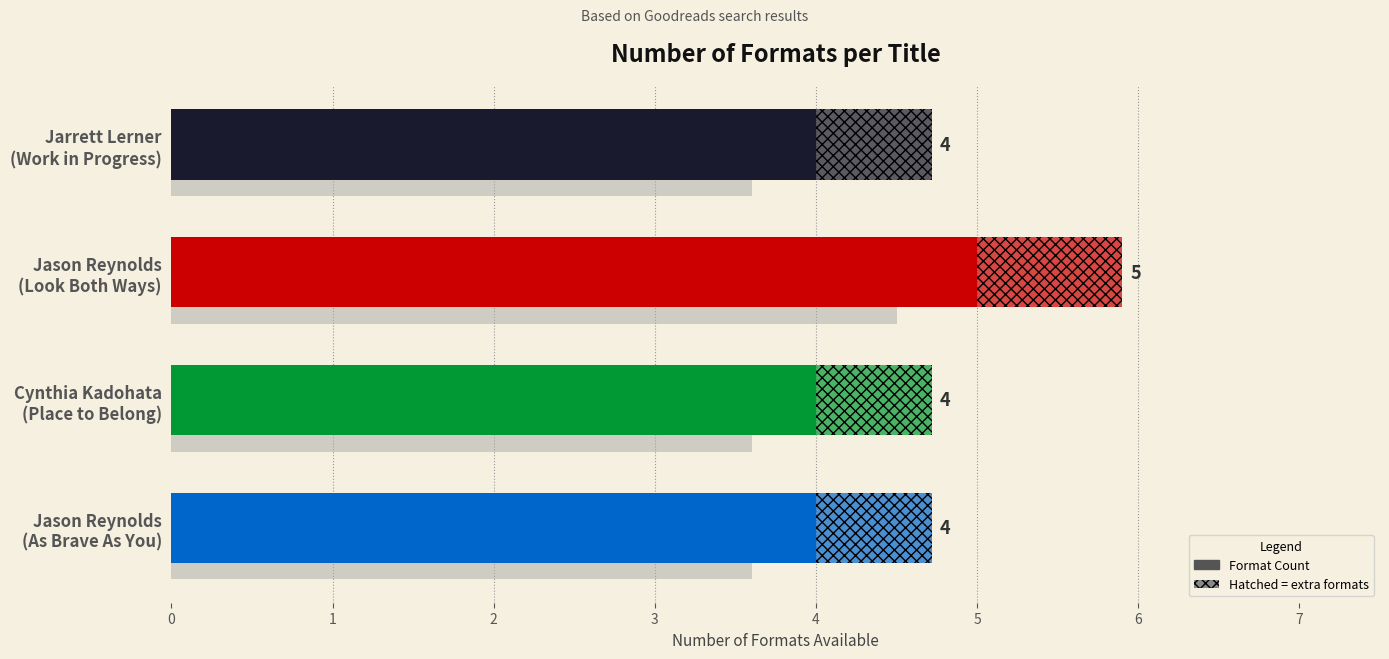

Reading left to right, list all the values displayed in this chart.

4	5	4	4